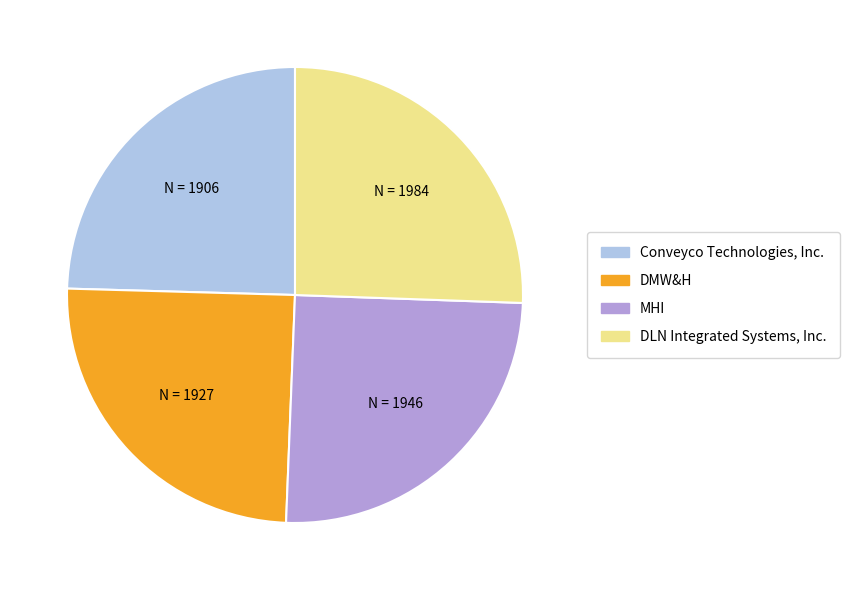

Is it true that DLN Integrated Systems, Inc. is 26% of the pie?

True